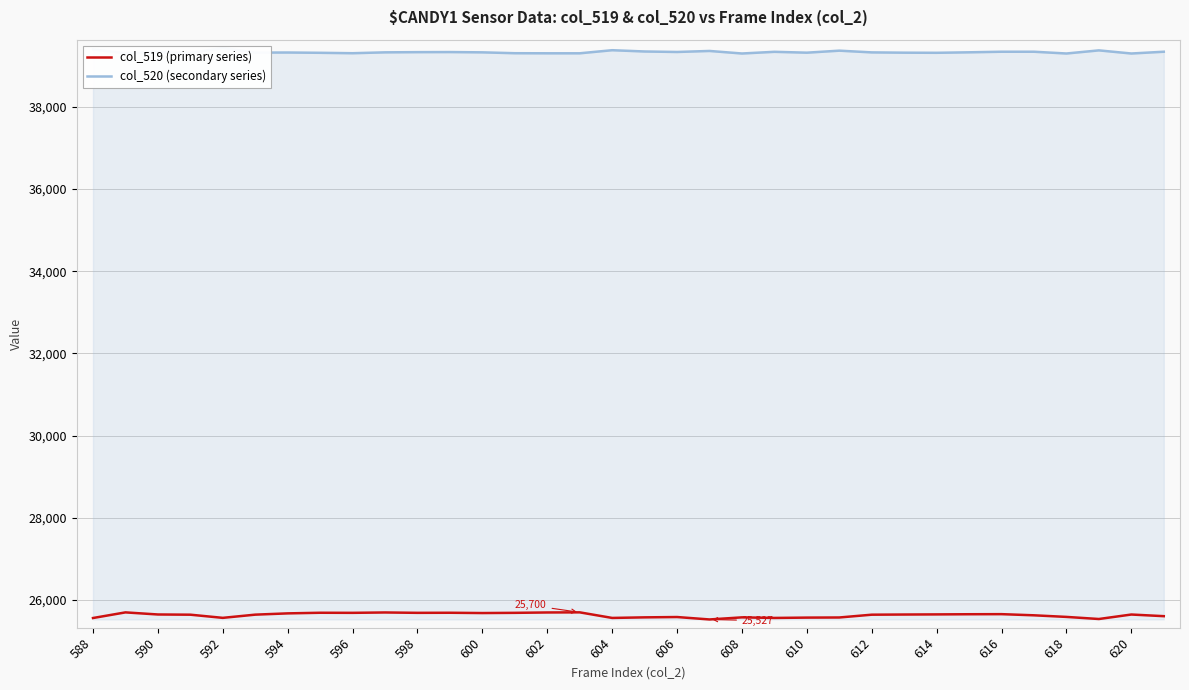

Is it true that col_519 (primary series) equals 25683 at 600?

True